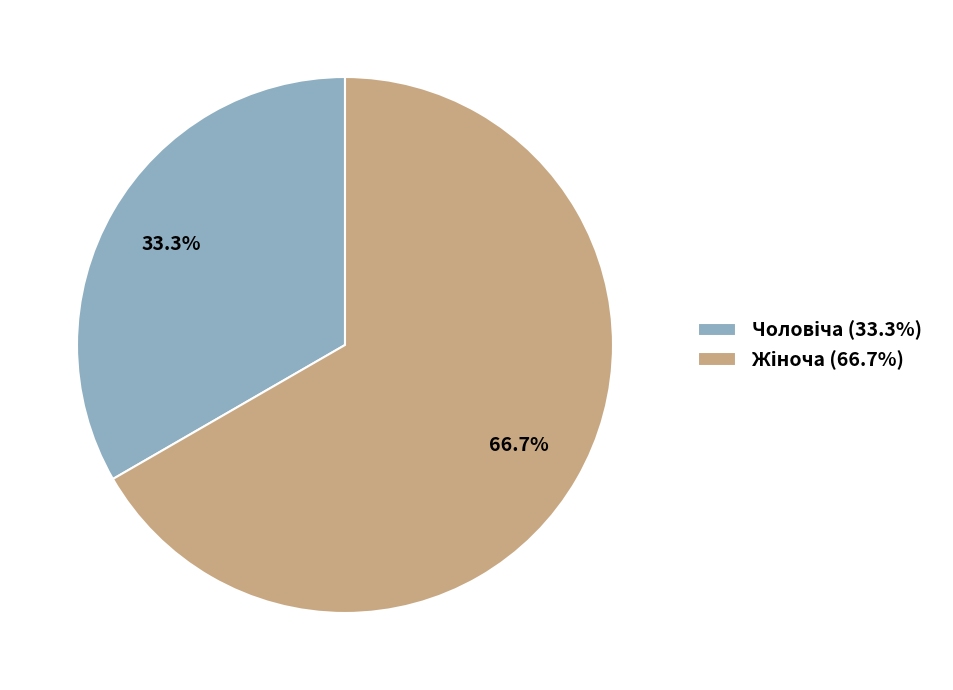

Does any single category account for the majority?

Yes